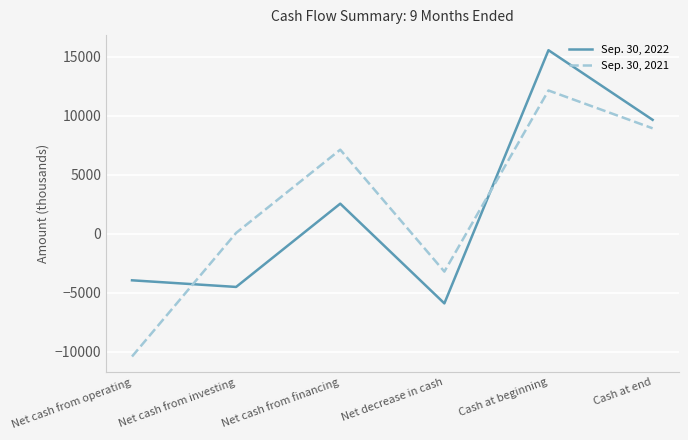

In Sep. 30, 2021, how many points are higher than both neighbors (excluding endpoints)?

2